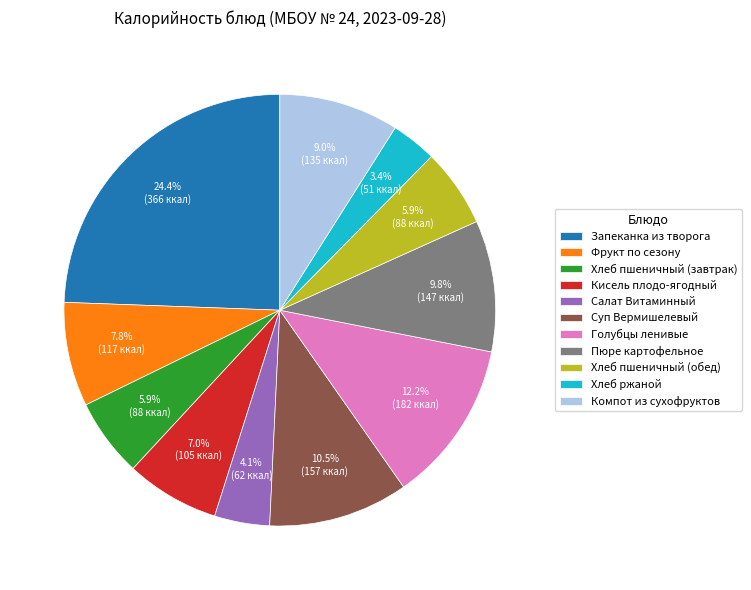

To the nearest percent, what is the difference between the Хлеб пшеничный (завтрак) and Кисель плодо-ягодный slice percentages?

1%